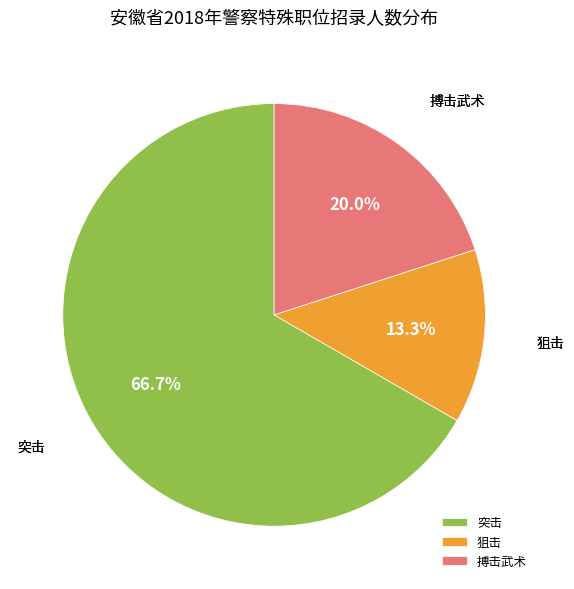

Which slice is the smallest?

狙击